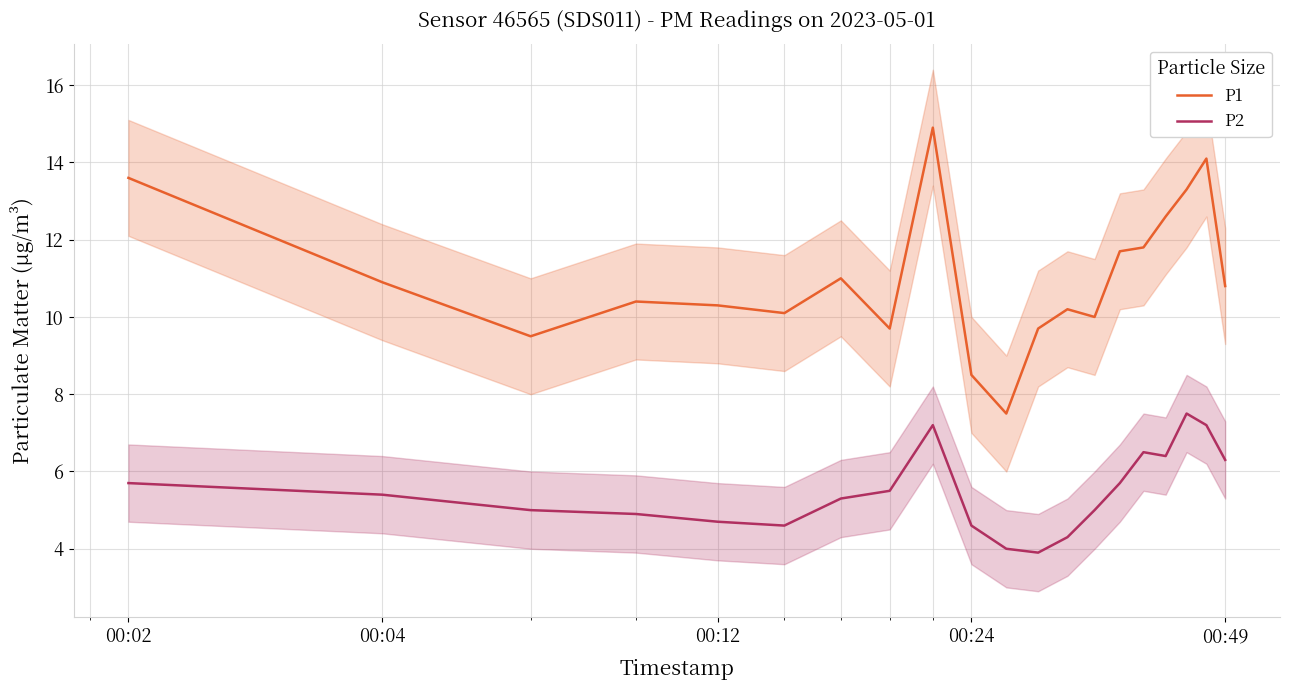

What is the difference between the second highest and minimum values in the P2 series?

3.3